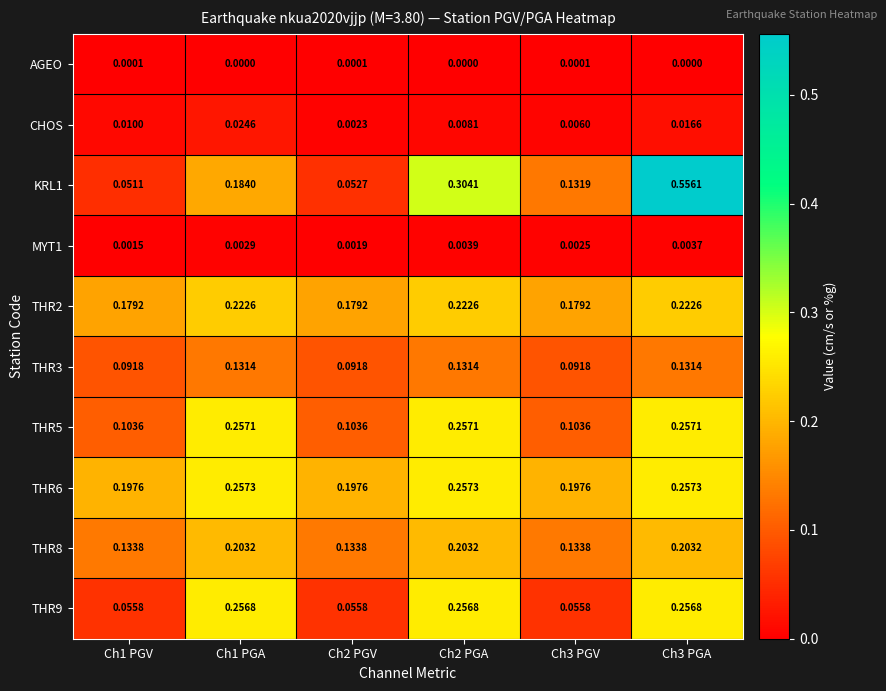

Is the value of THR6 at Ch2 PGA greater than the value of KRL1 at Ch1 PGV?

Yes